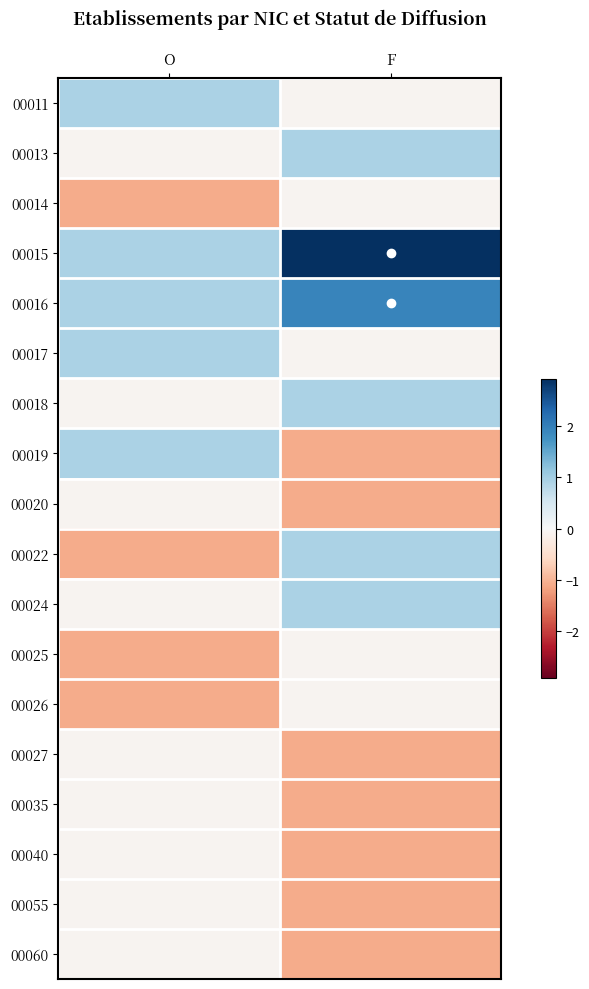

Which has a higher value, F or O?

O